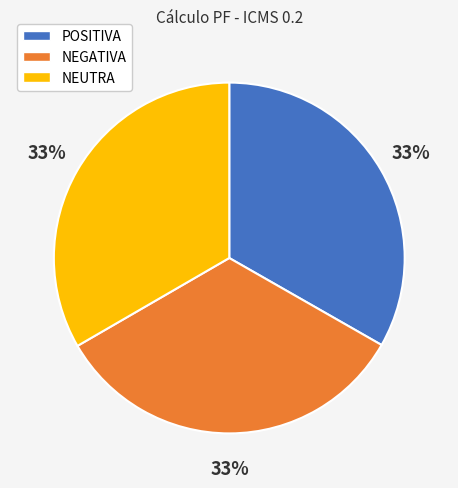

What is the ratio of the value at NEGATIVA to the value at POSITIVA?

1.0